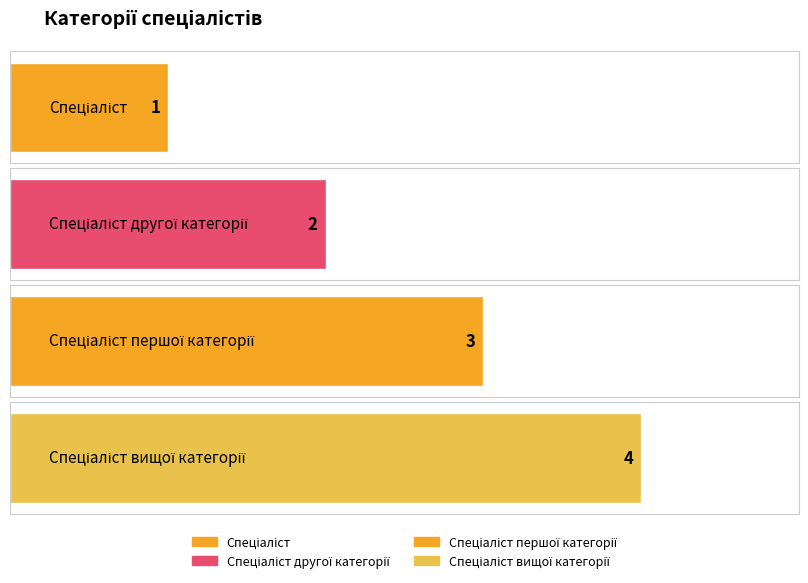

What is the difference between the values at Спеціаліст першої категорії and Спеціаліст вищої категорії?

1